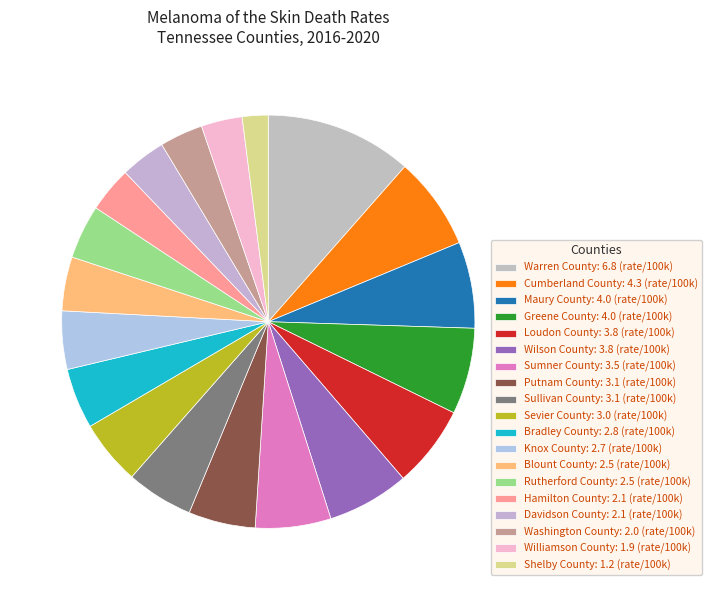

How many slices are in this pie chart?

19